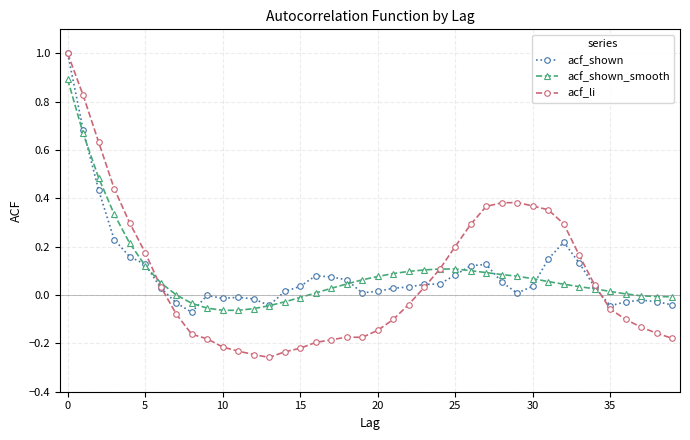

What is the maximum value shown in the chart?

1.0